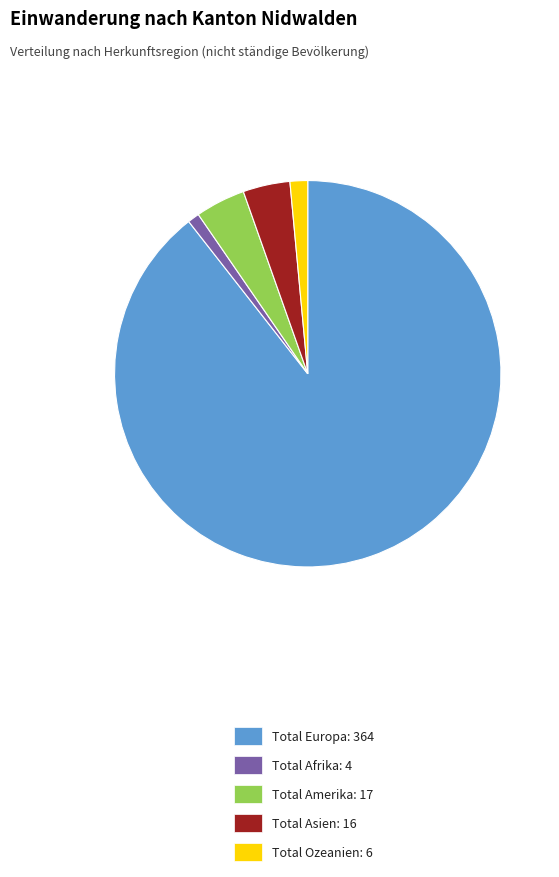

Do Total Asien: 16 and Total Europa: 364 together represent more than half of the pie?

Yes